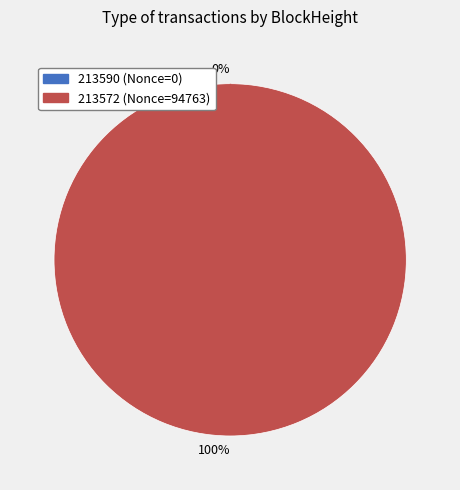

Is 213590 the majority of the pie?

No